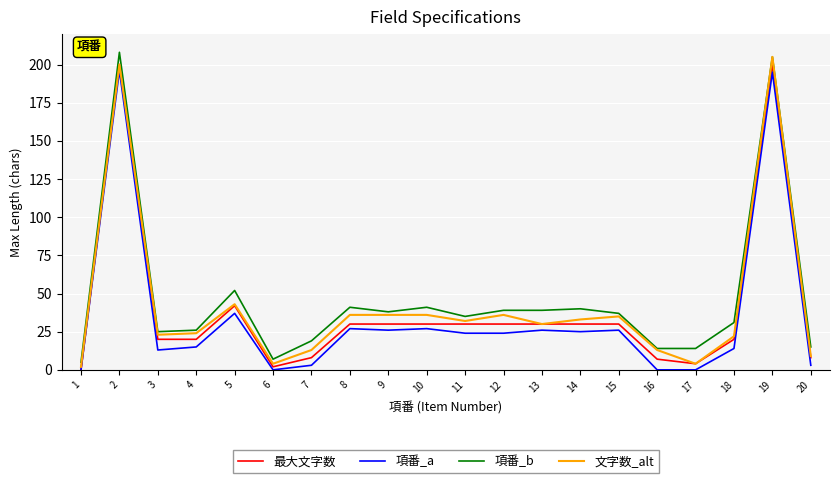

Which label corresponds to the largest value in the chart?

2